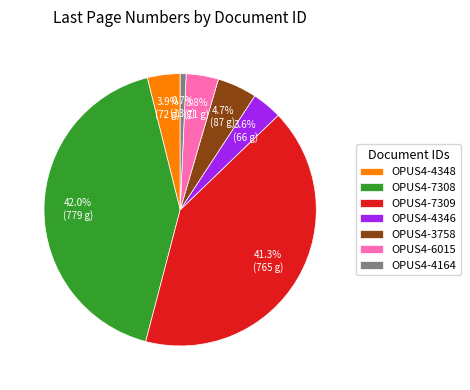

The OPUS4-7309 slice represents 41% of the pie. True or false?

True